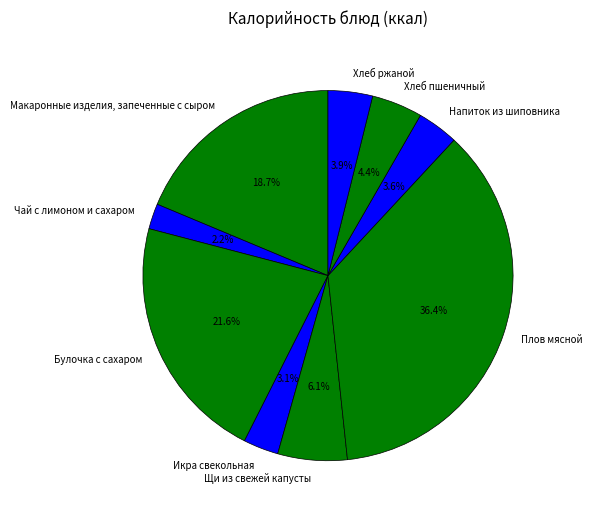

Is there a majority slice in this chart?

No